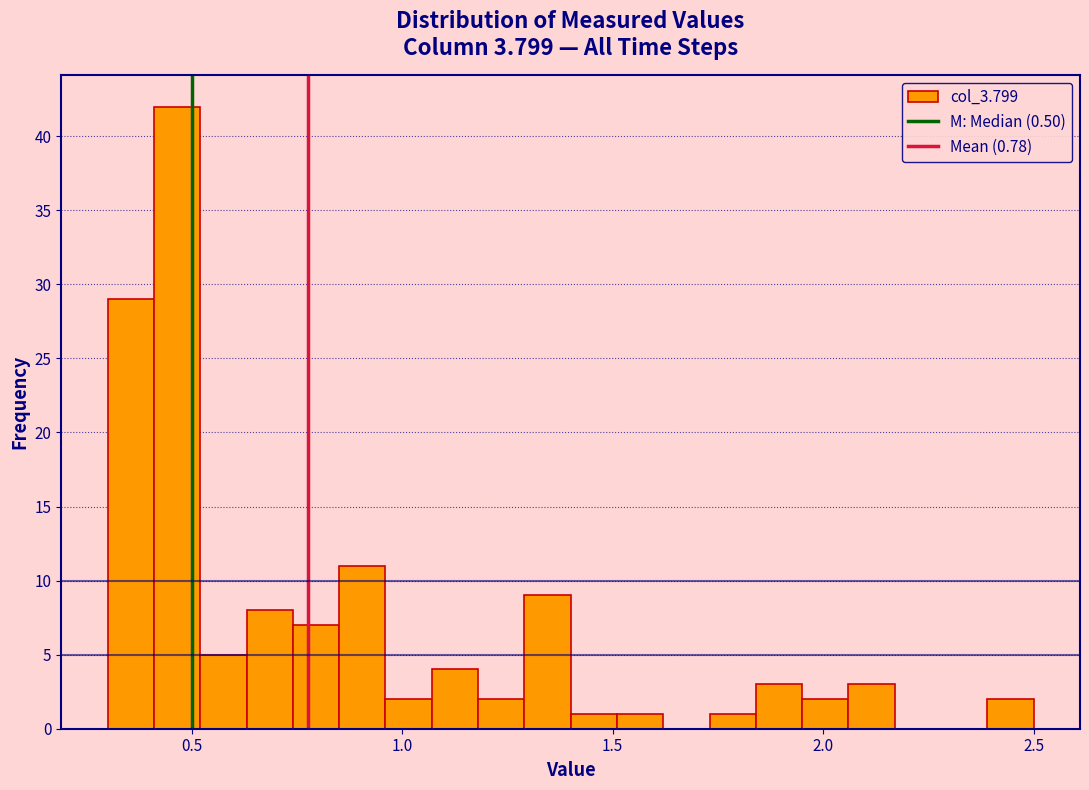

Read against the x-axis, roughly where is the centre of the tallest bar?

0.45